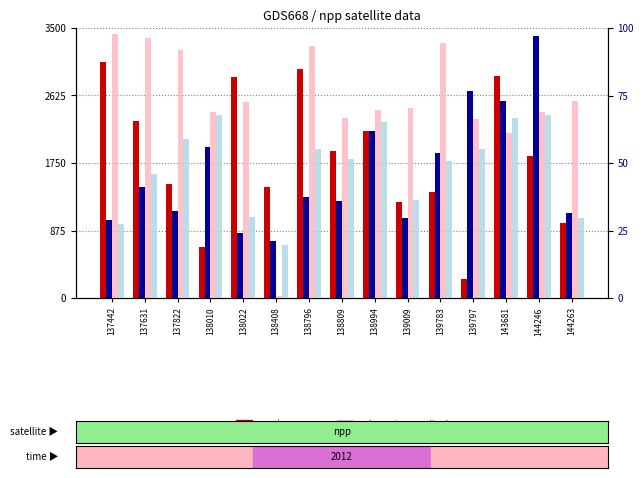

What are all the series names shown in the legend?

count, dnbrad (scaled), value, sata normalized, rank, satz